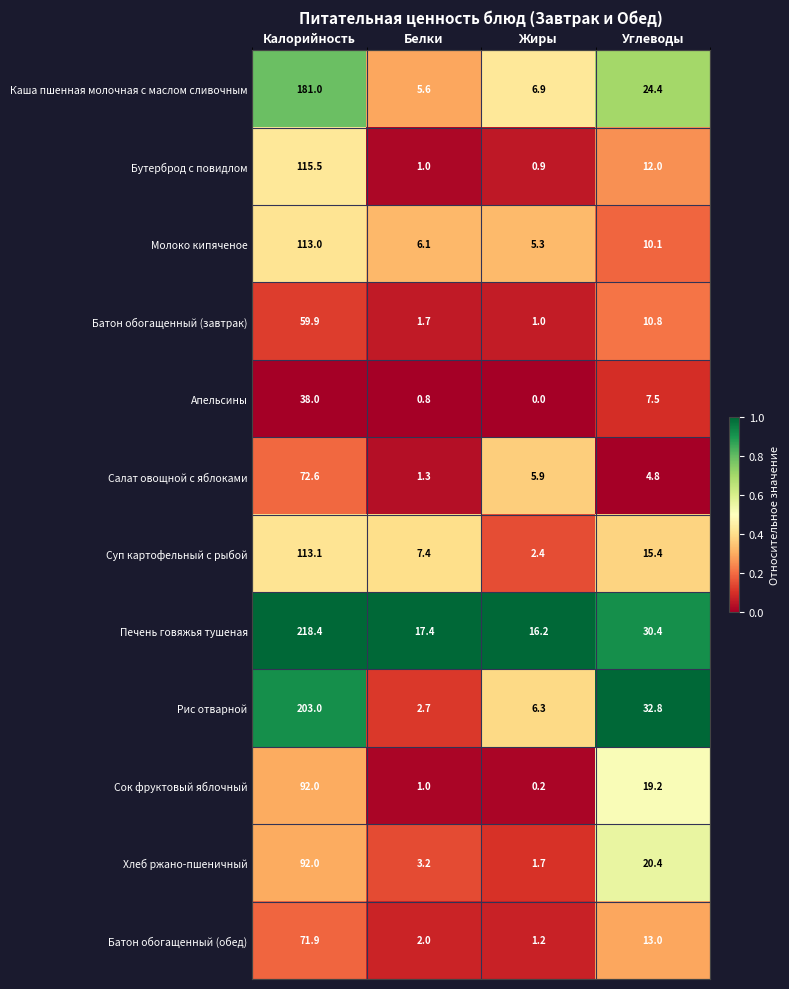

What is the difference between the Батон обогащенный (завтрак) values at Углеводы and Жиры?

9.8